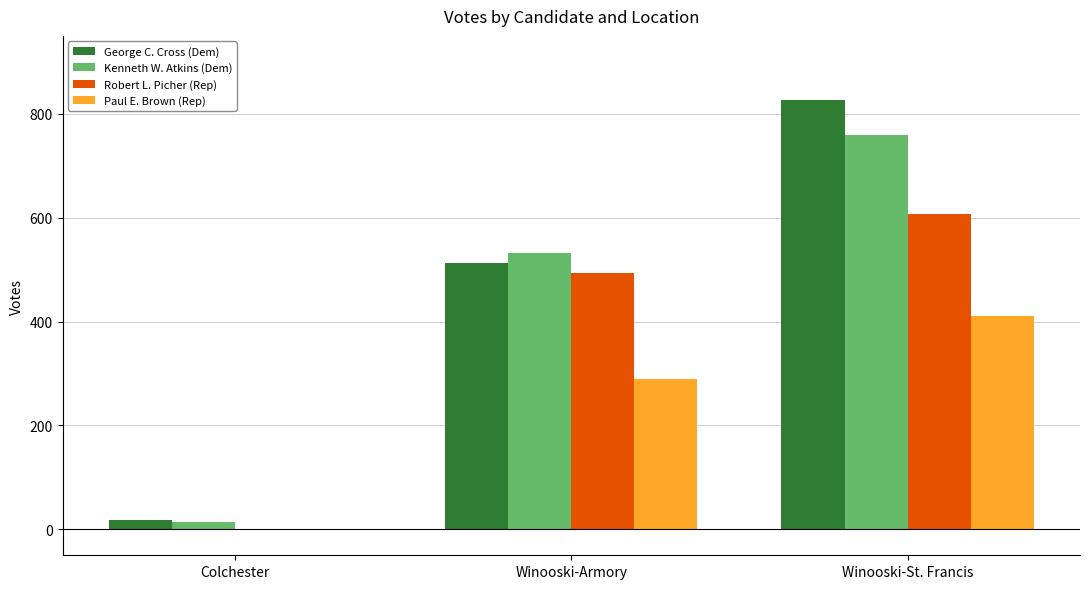

What is the approximate value of Paul E. Brown (Rep) at Winooski-Armory?

289